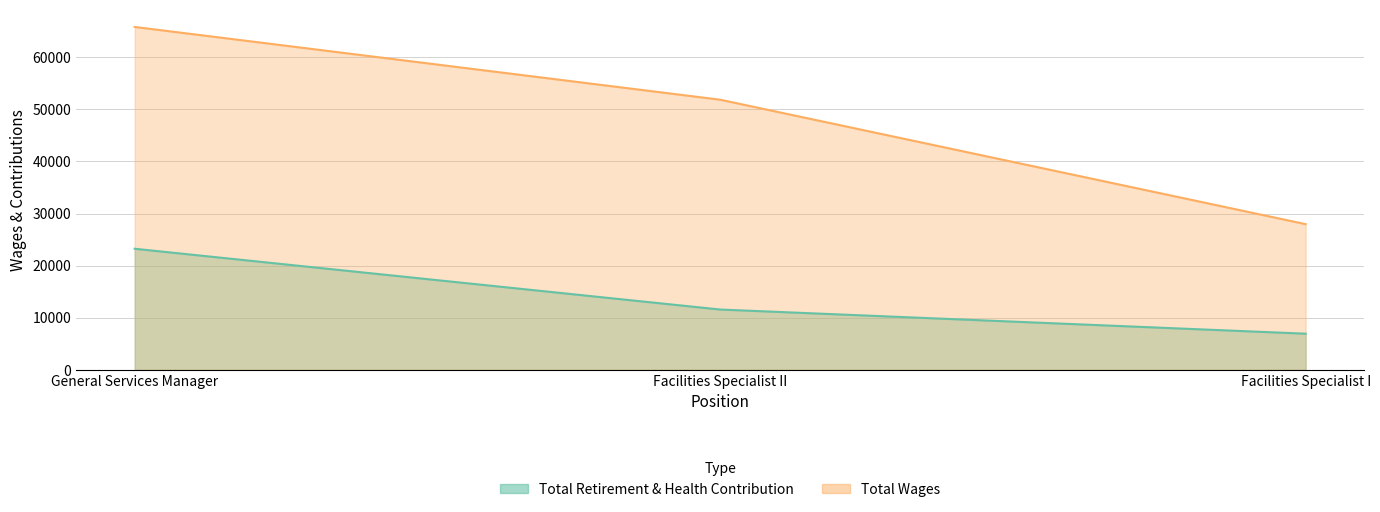

How many categories are shown in the chart?

3